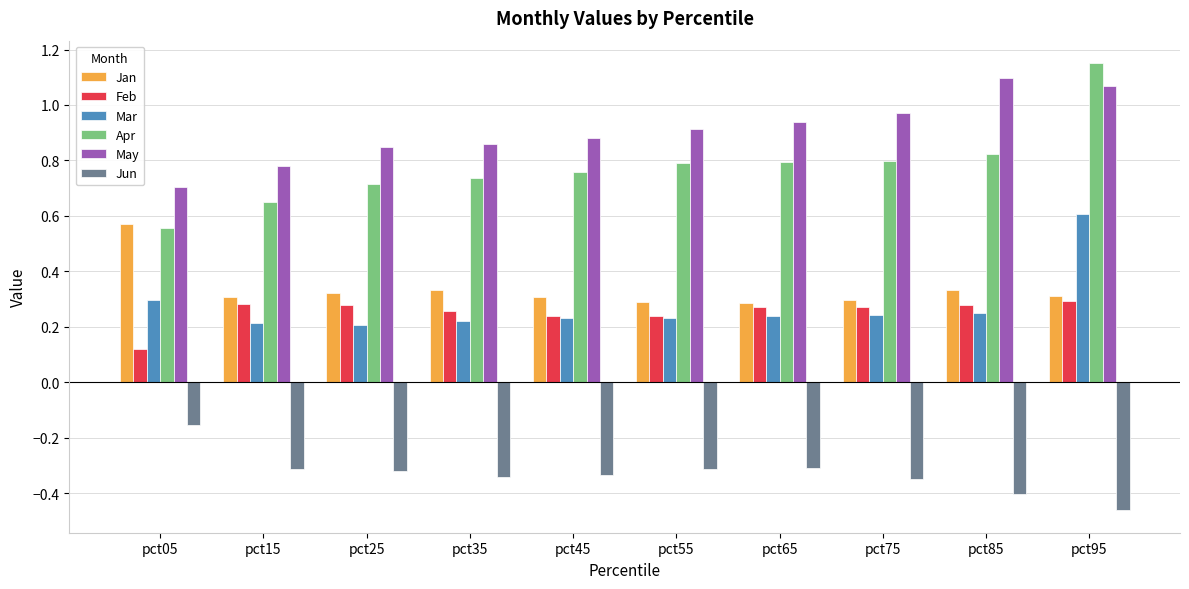

How many data points does each series have?

10